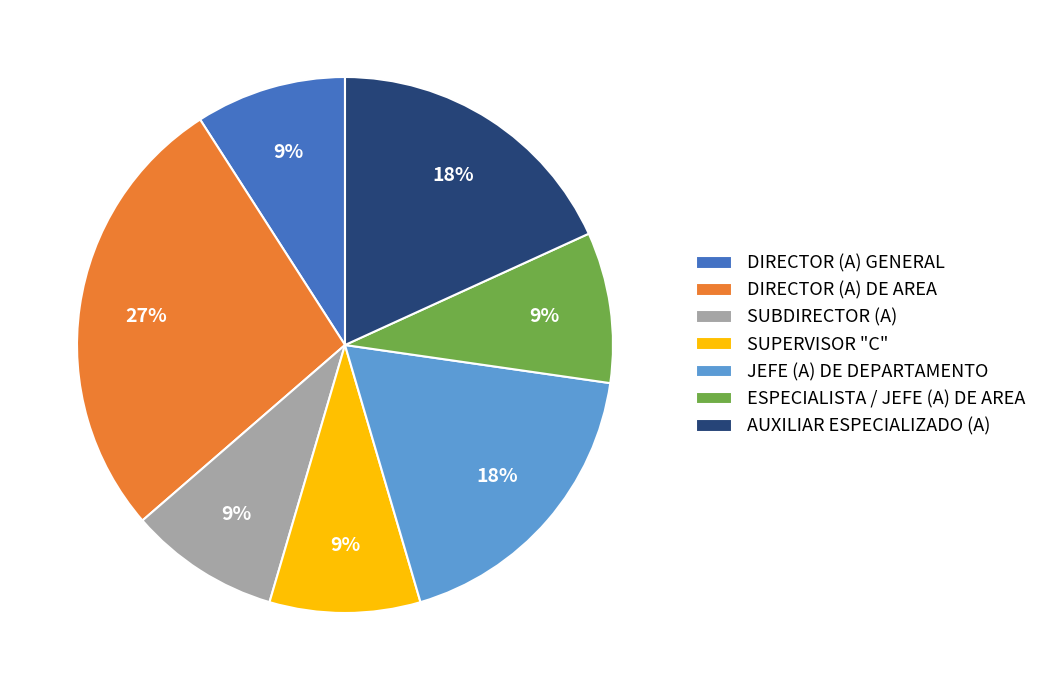

The DIRECTOR (A) GENERAL slice represents 9% of the pie. True or false?

True